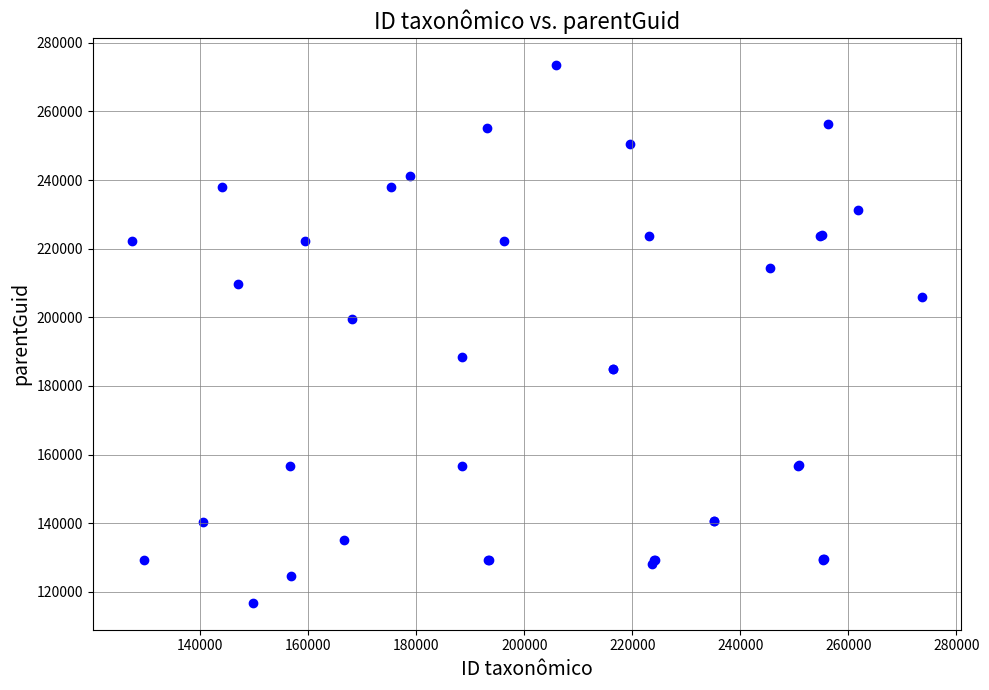

What Y value in the scatter plot is closest to 195216?

199398